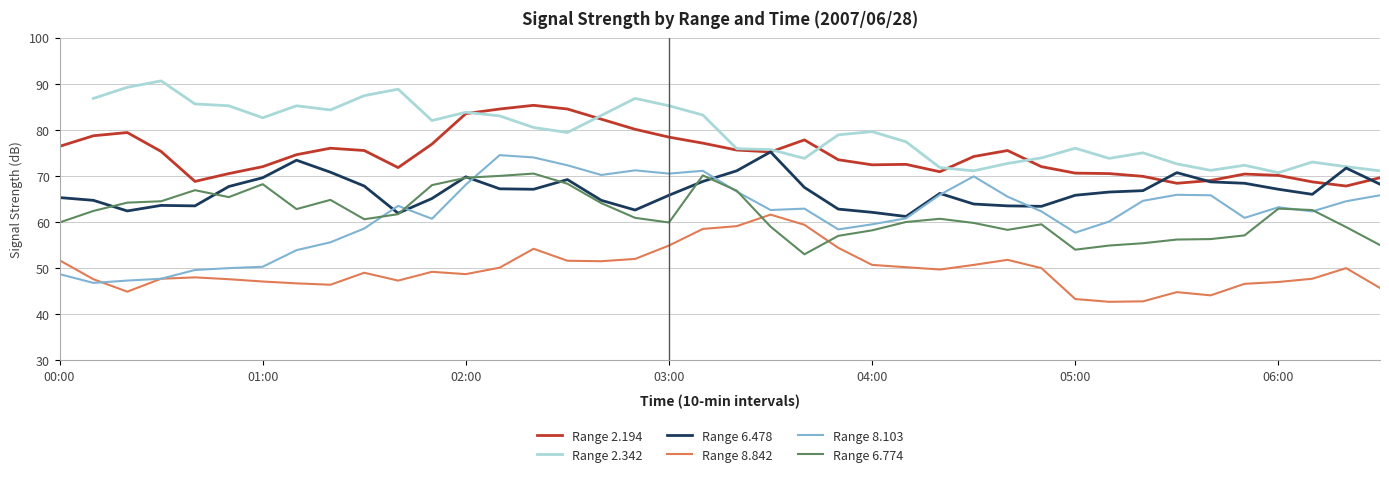

What is the sum of the Range 8.842 values at 25 and 32?

93.0